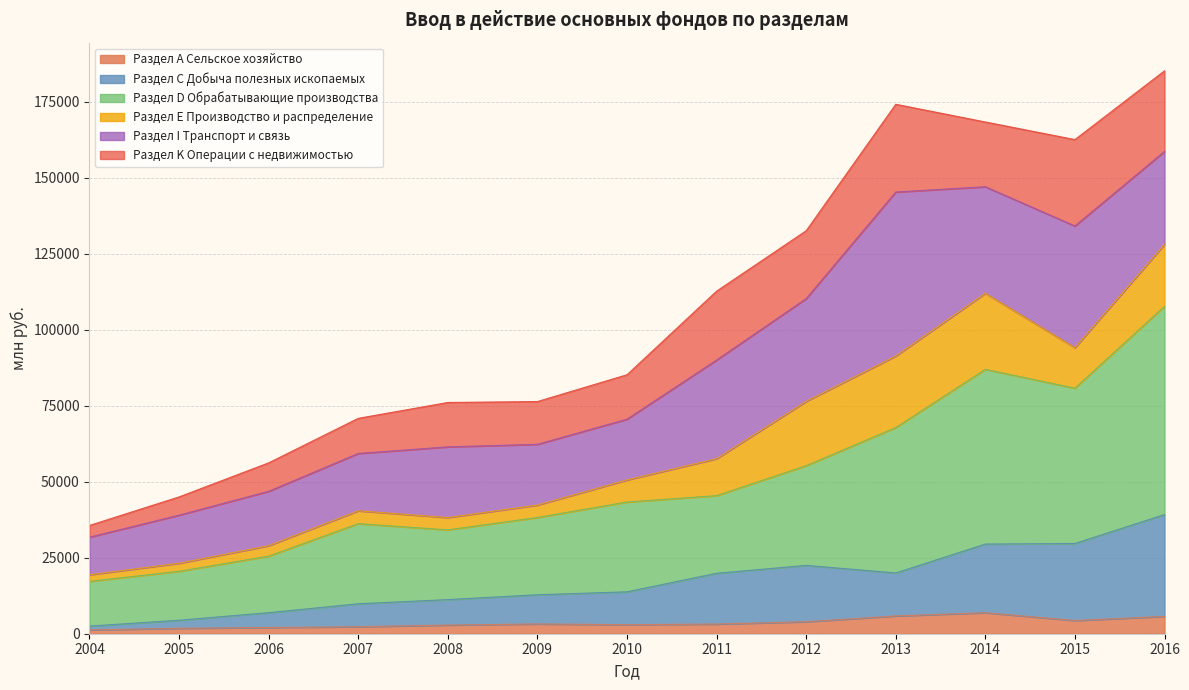

What is the maximum value for Раздел А Сельское хозяйство?

6912